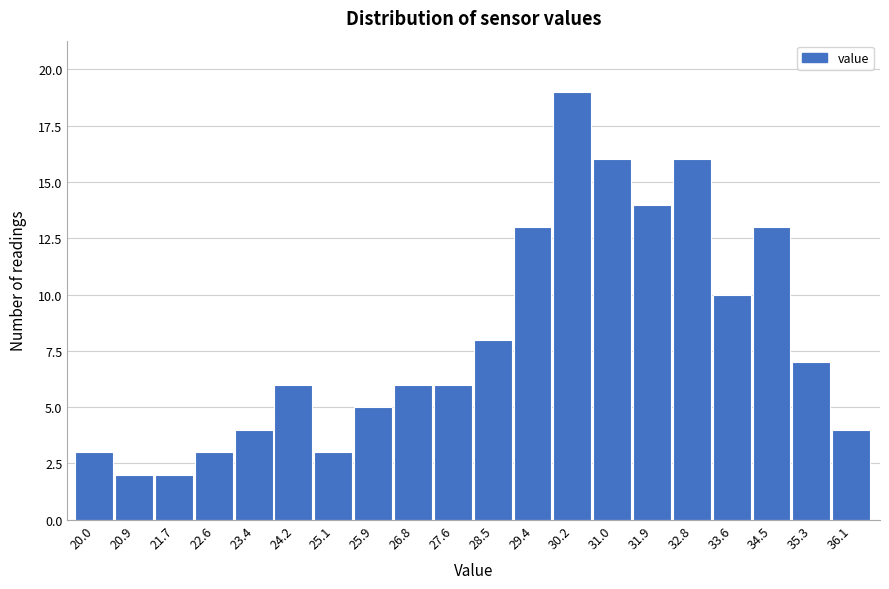

Reading left to right, transcribe all the data shown in this chart.

3	2	2	3	4	6	3	5	6	6	8	13	19	16	14	16	10	13	7	4